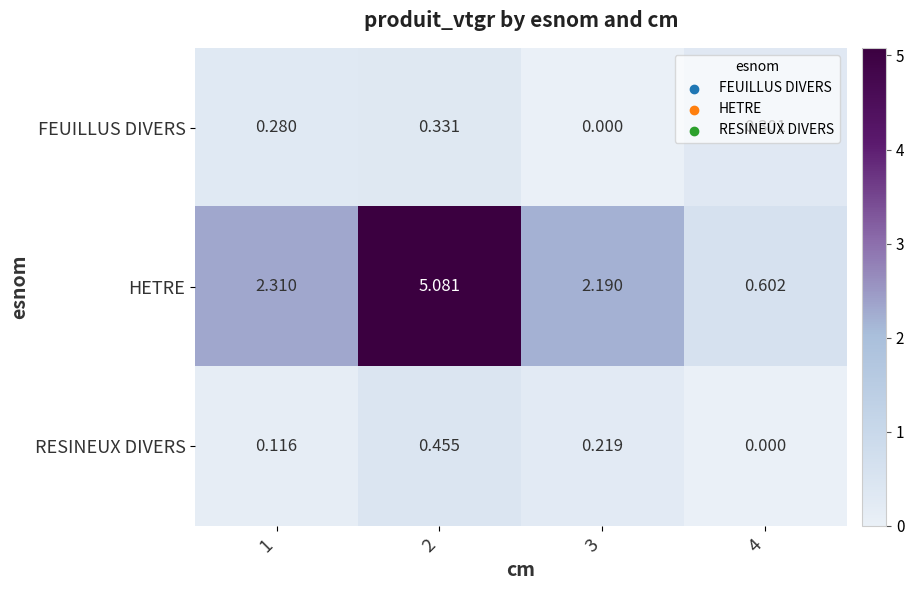

Between 3 and 4, which series saw the biggest shift?

HETRE